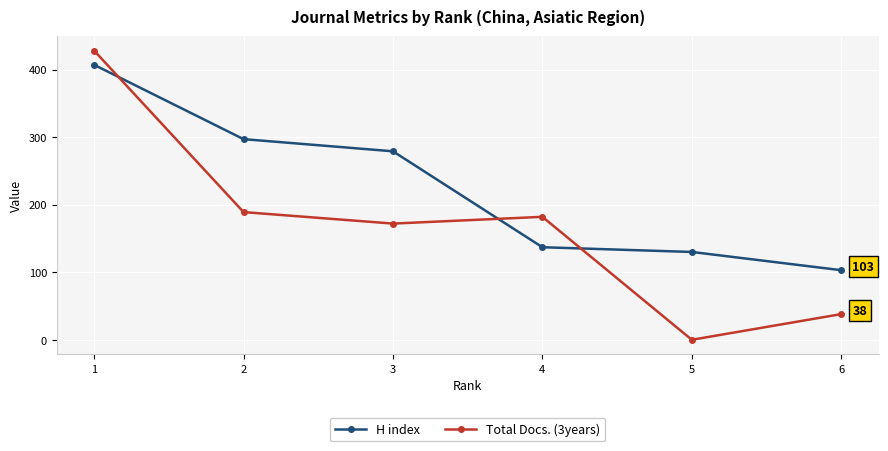

True or false: H index has more than 0 points higher than both neighbors.

False